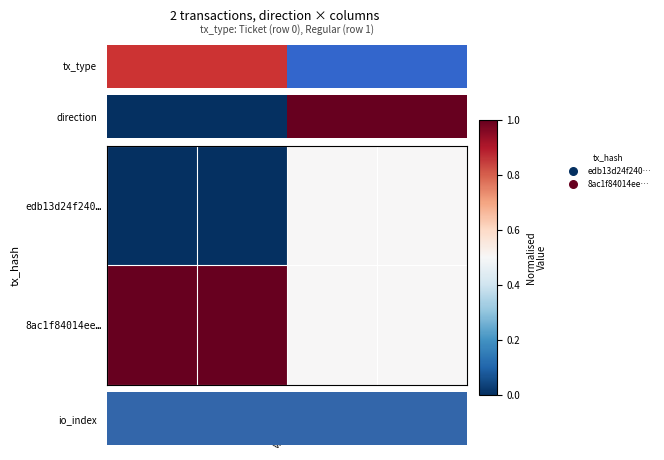

Which series changed the most between valid_mainchain and value?

io_index